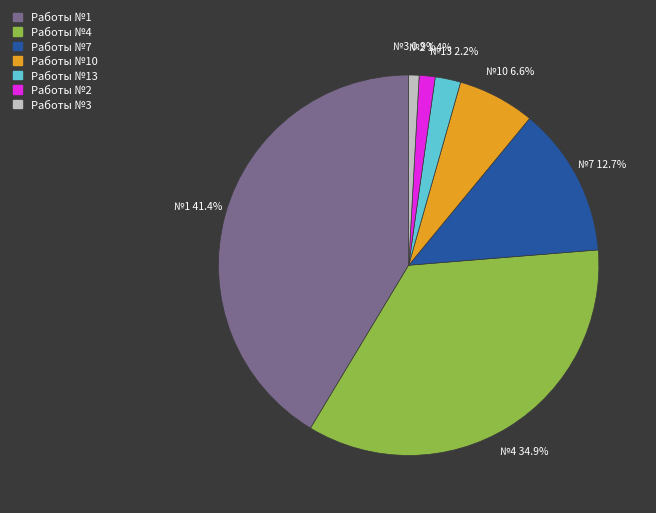

Is there a majority slice in this chart?

No